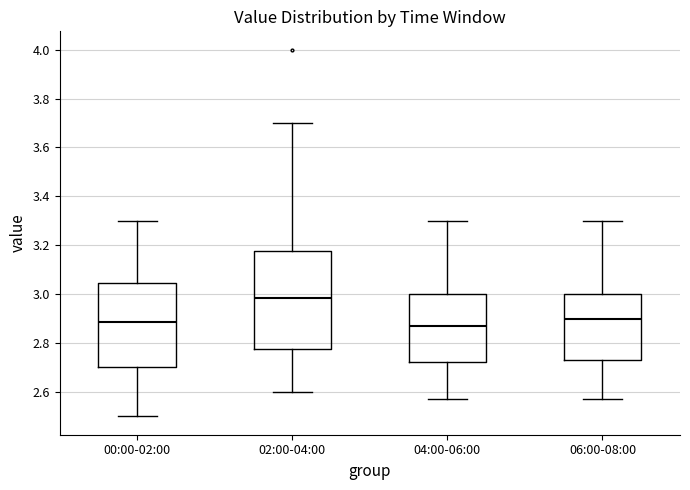

Reading left to right, read every box against the y-axis: the position of its median line, the range the box covers, and the ends of its whiskers. The values are not printed on the chart, so give them approximately, as read against the axis.

00:00-02:00: median 2.88, box 2.70 to 3.04, whiskers 2.50 to 3.30
02:00-04:00: median 2.98, box 2.78 to 3.18, whiskers 2.60 to 3.70
04:00-06:00: median 2.88, box 2.72 to 3.00, whiskers 2.58 to 3.30
06:00-08:00: median 2.90, box 2.74 to 3.00, whiskers 2.58 to 3.30